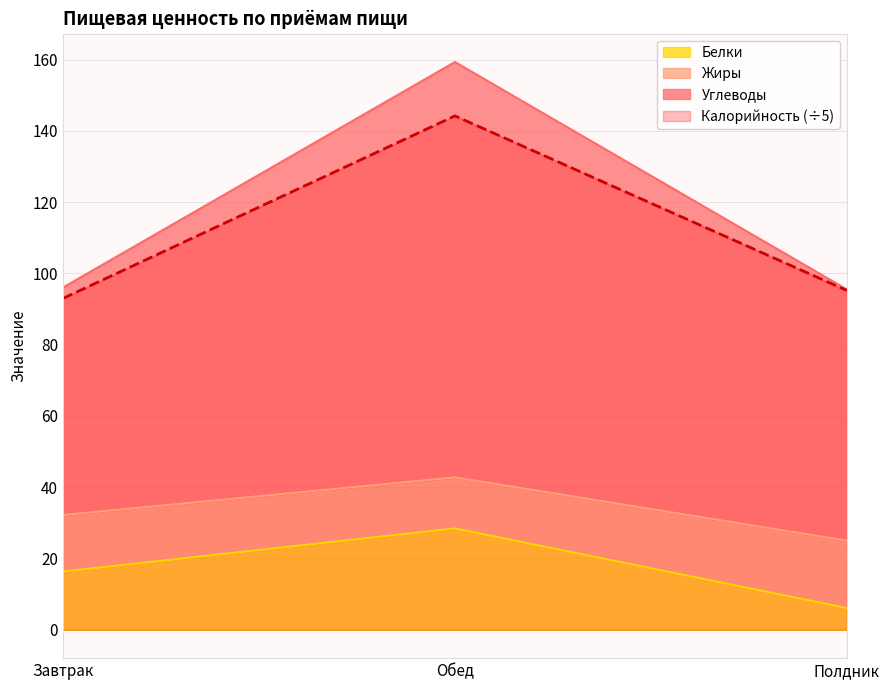

Rank the categories by Углеводы value from highest to lowest.

Обед, Завтрак, Полдник